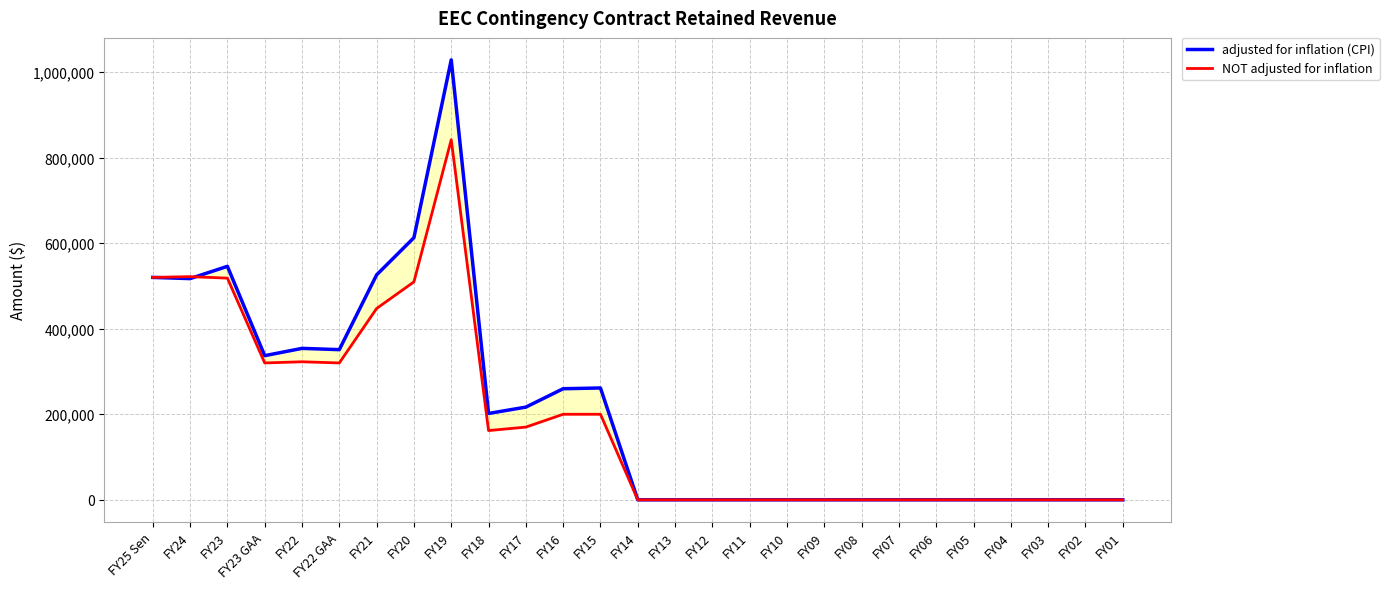

At which label is adjusted for inflation (CPI) closest to 514260?

FY24